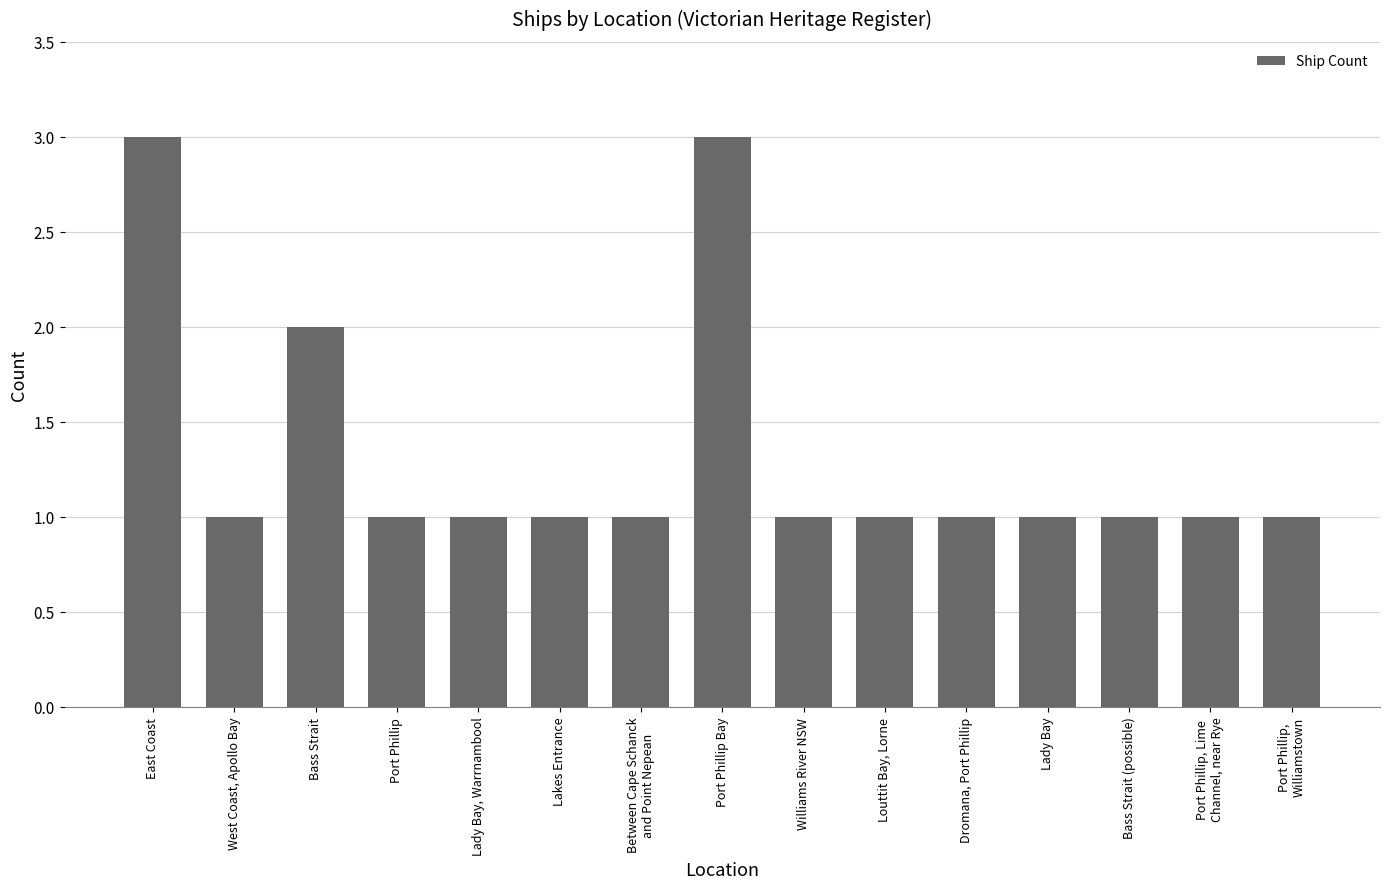

What is the maximum value shown in the chart?

3